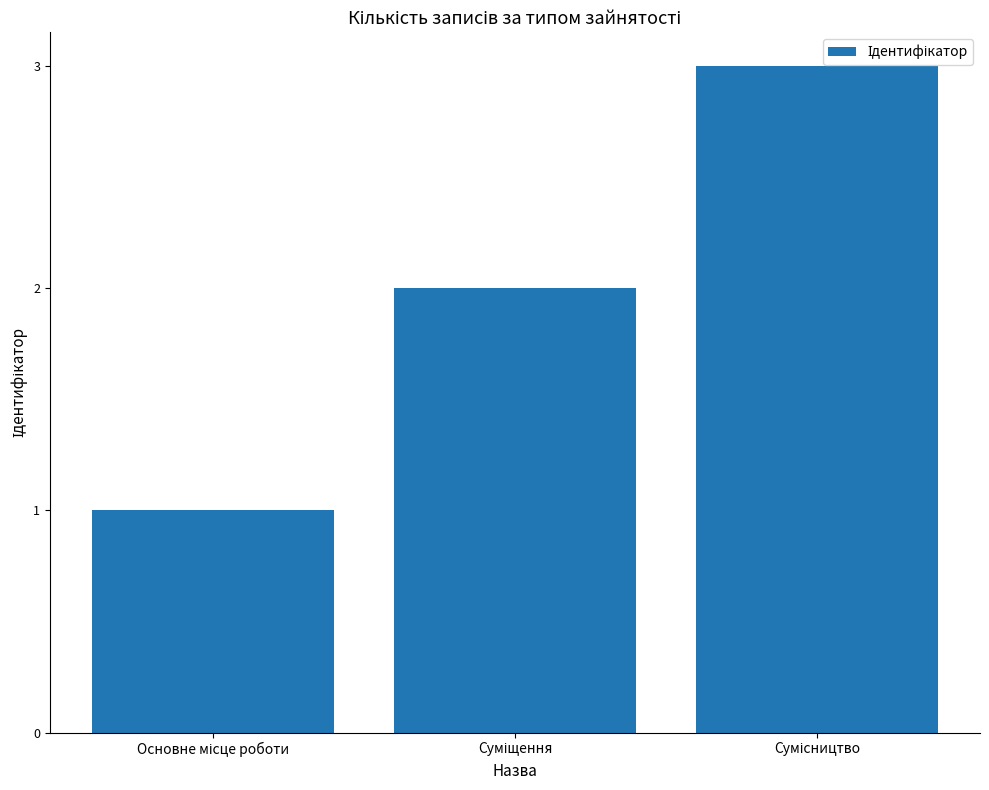

What is the maximum value shown in the chart?

3